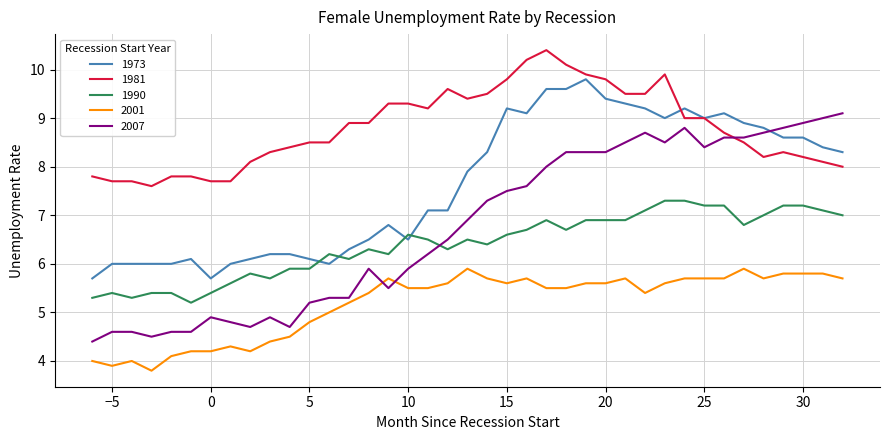

What are all the series names shown in the legend?

1973, 1981, 1990, 2001, 2007